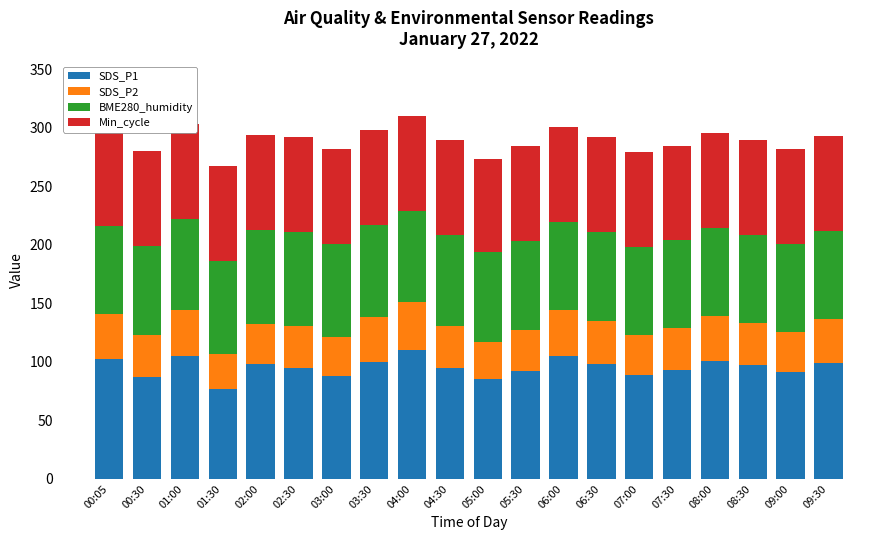

What is the value of the Min_cycle bar at the 13th from the left?

81.0